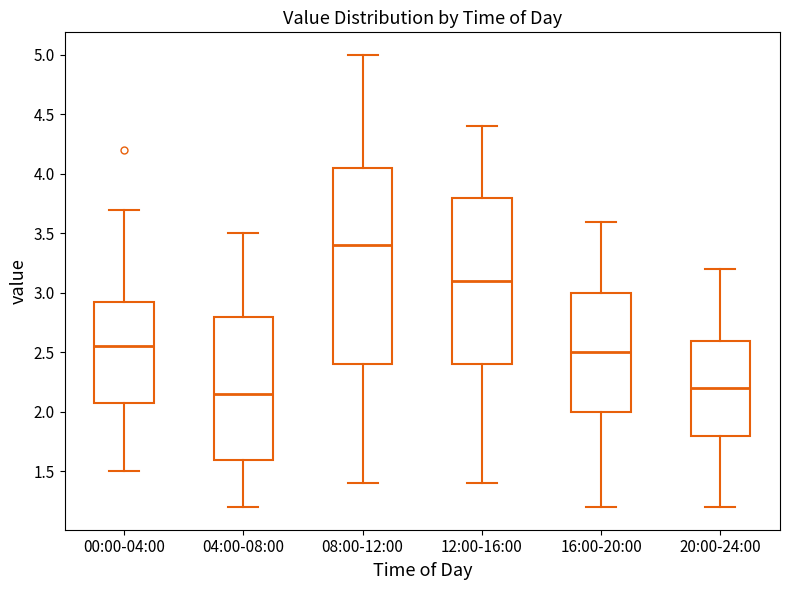

Where does the median line of the box for 04:00-08:00 sit on the y-axis? The values are not printed on the chart, so give them approximately, as read against the axis.

2.15